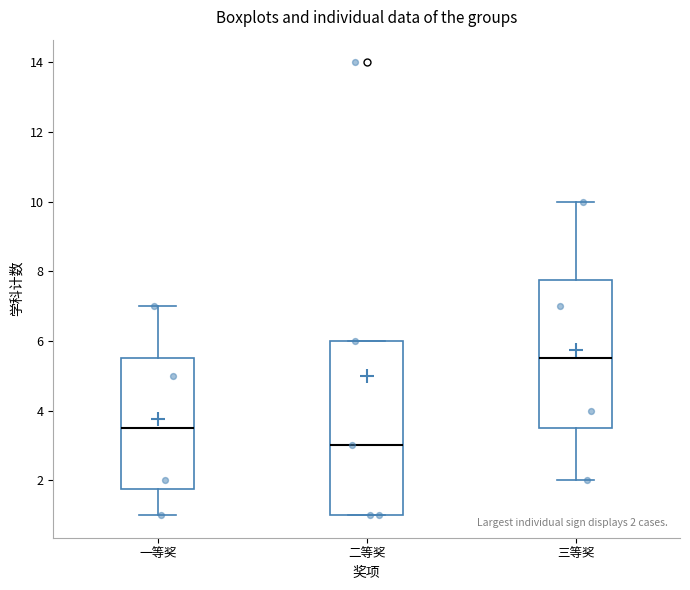

Which box has the highest median line?

三等奖